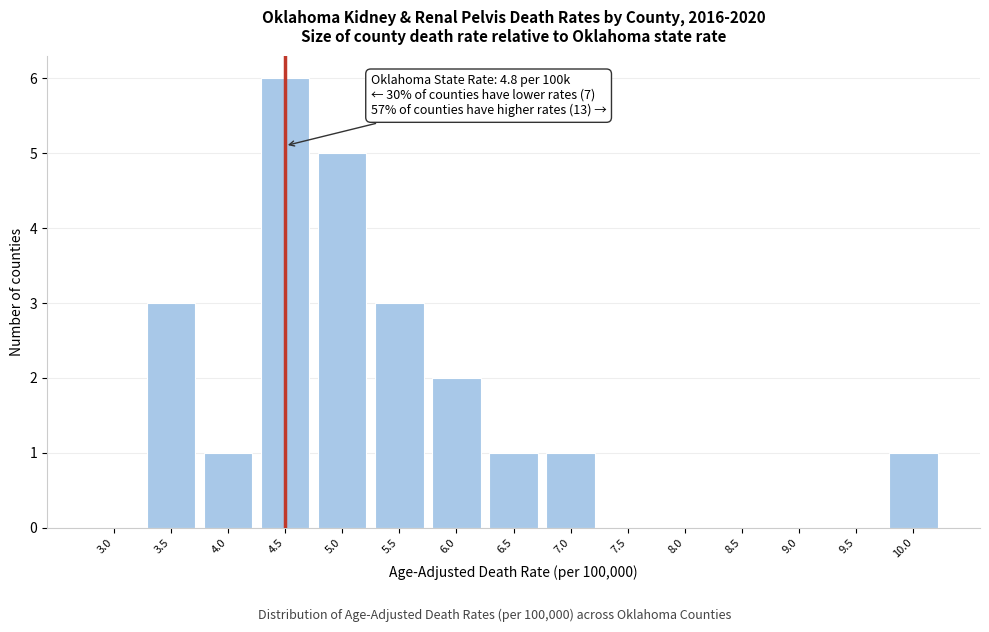

Reading left to right, list all the values displayed in this chart.

3.0=0	3.5=3	4.0=1	4.5=6	5.0=5	5.5=3	6.0=2	6.5=1	7.0=1	7.5=0	8.0=0	8.5=0	9.0=0	9.5=0	10.0=1